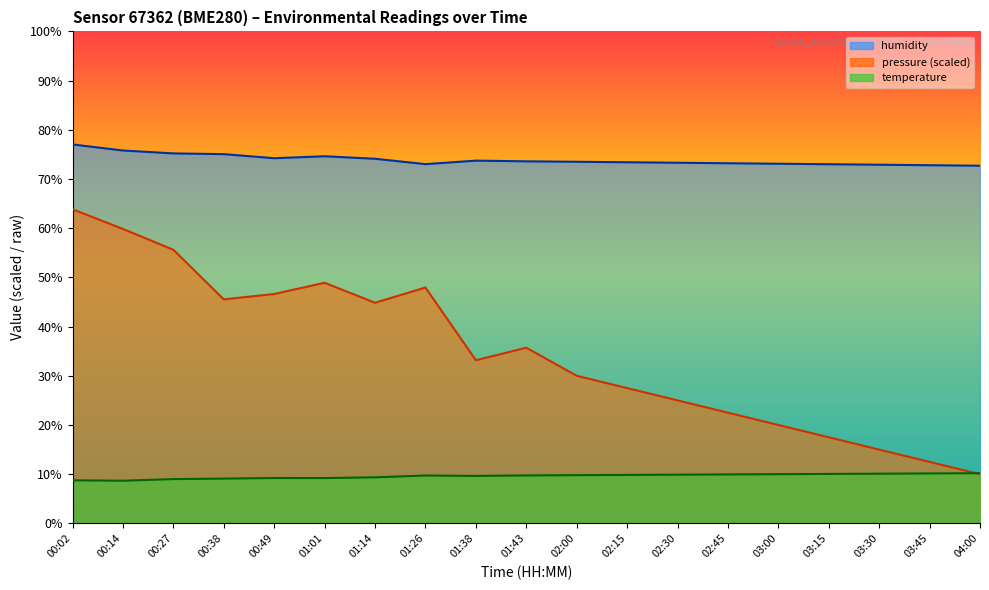

How many categories are shown in the chart?

19